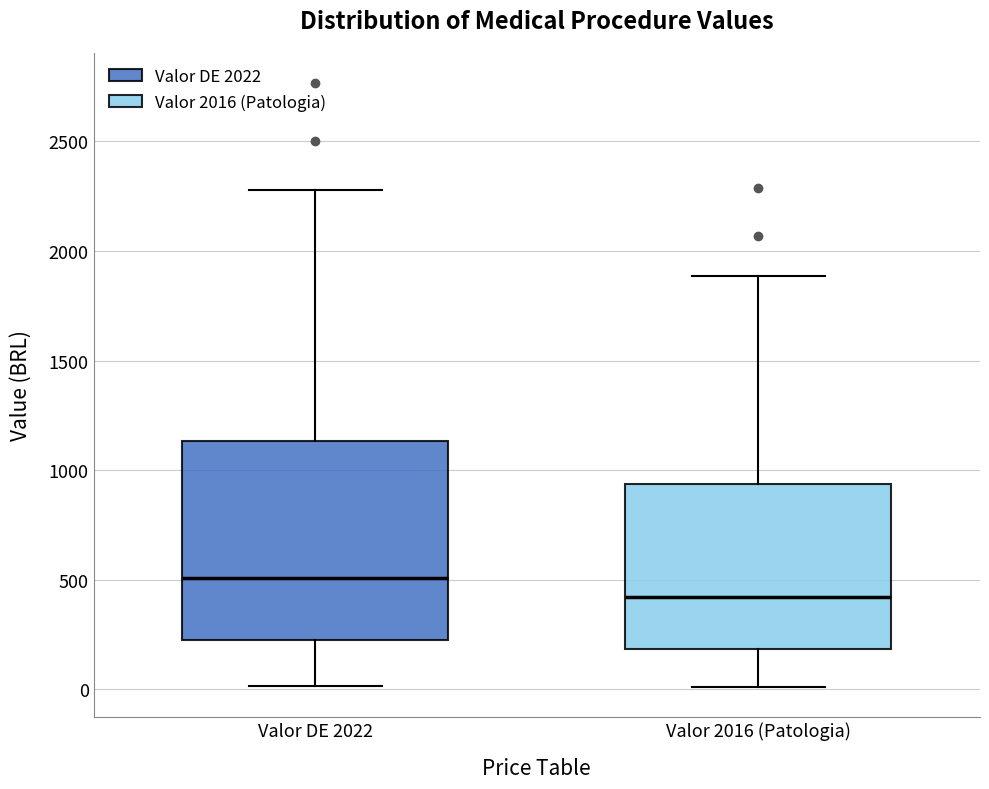

Where does the median line of the box for Valor DE 2022 sit on the y-axis? The values are not printed on the chart, so give them approximately, as read against the axis.

500